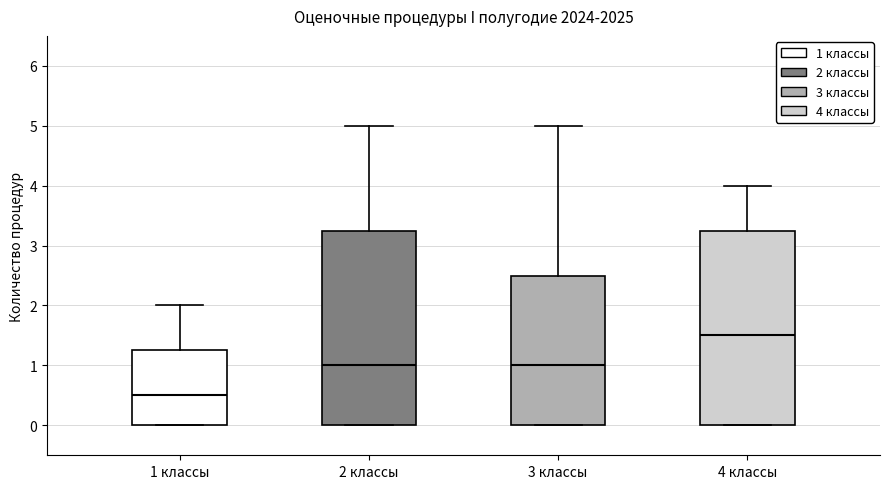

Which box has the highest median line?

4 классы